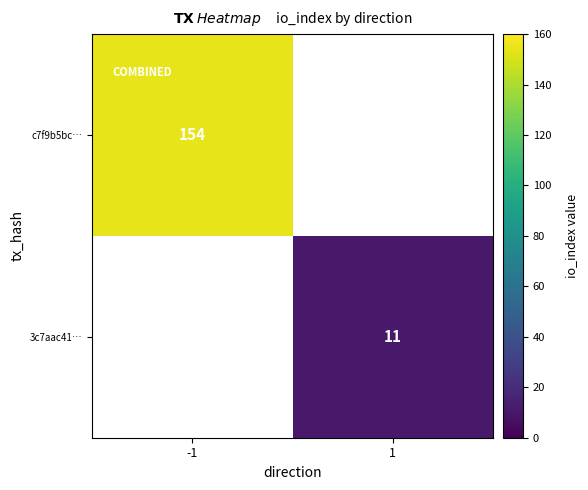

Between 1 and -1, which is larger?

-1